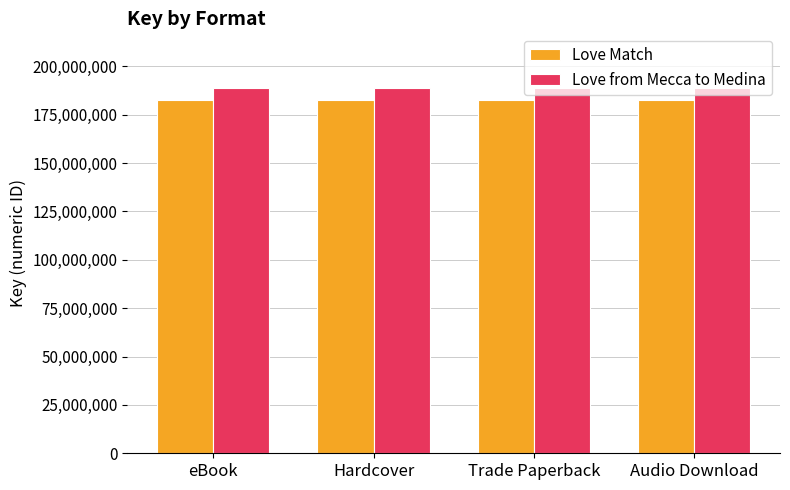

What is the sum of the Love Match values at Trade Paperback and eBook?

365258016